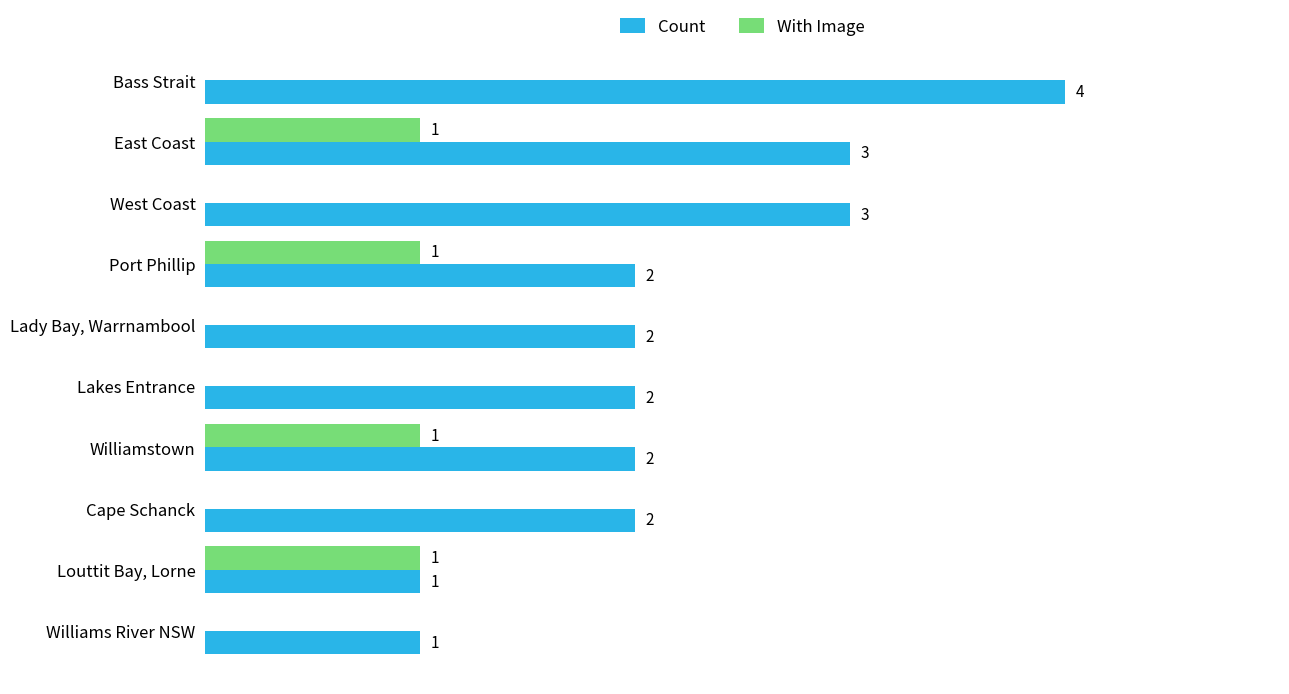

Which label corresponds to the largest value in the chart?

Bass Strait